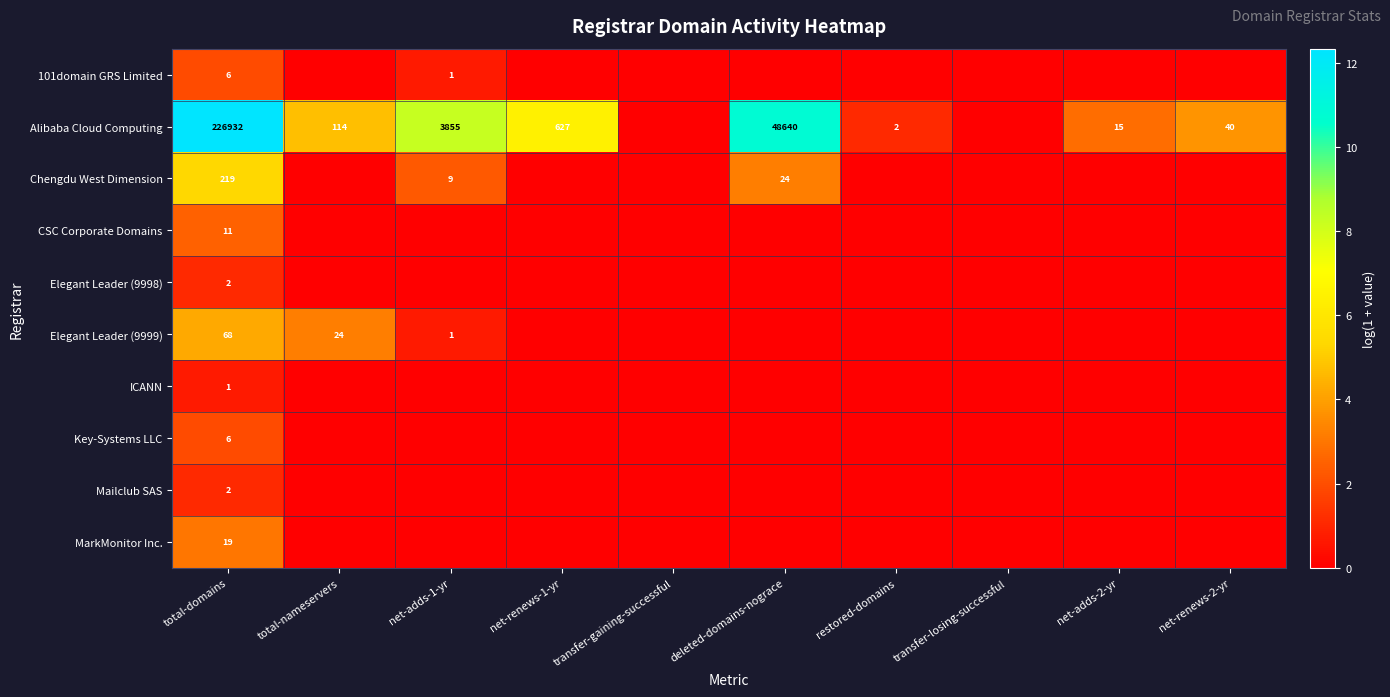

What is the difference between the Alibaba Cloud Computing values at deleted-domains-nograce and net-adds-1-yr?

44785